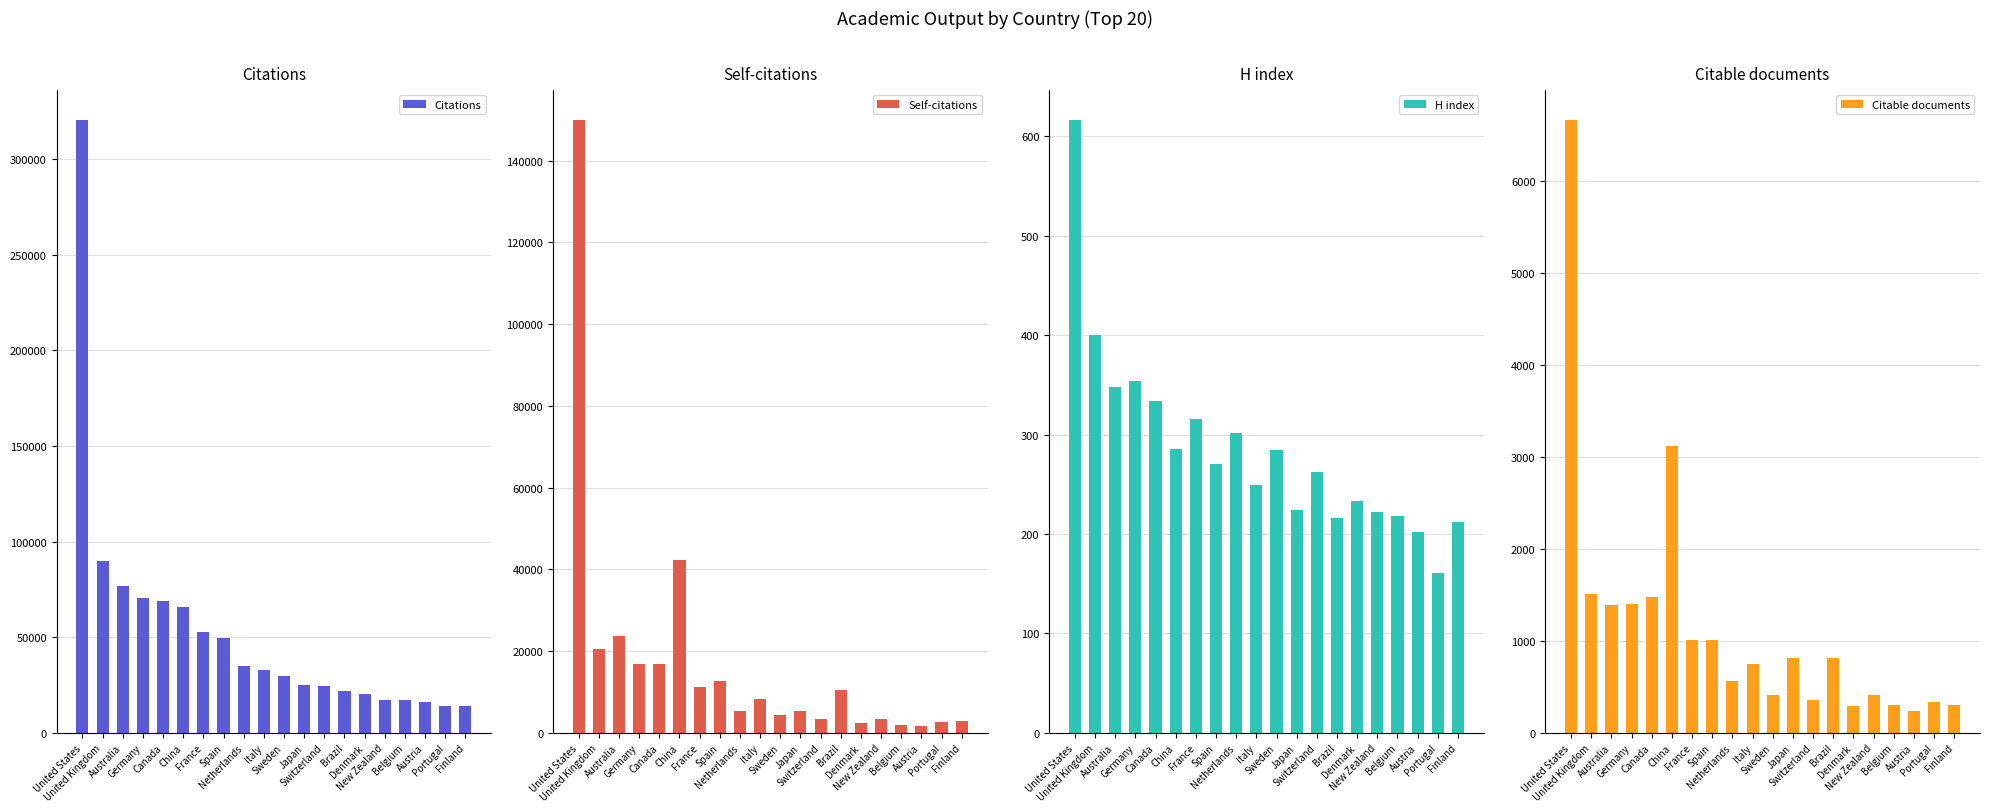

What is the highest value of the Citable documents series?

6659